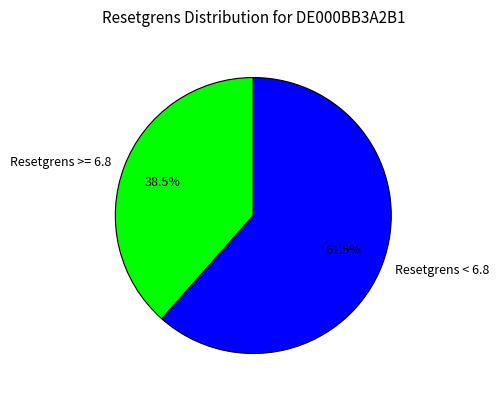

Approximately how many times larger is the value at Resetgrens >= 6.8 compared to Resetgrens < 6.8?

0.6